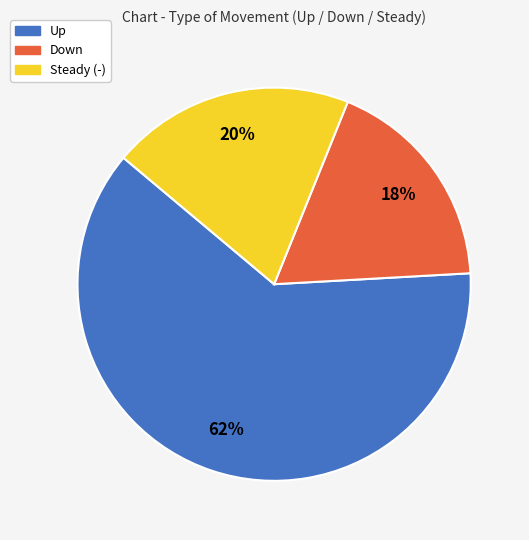

Which category accounts for the majority?

Up